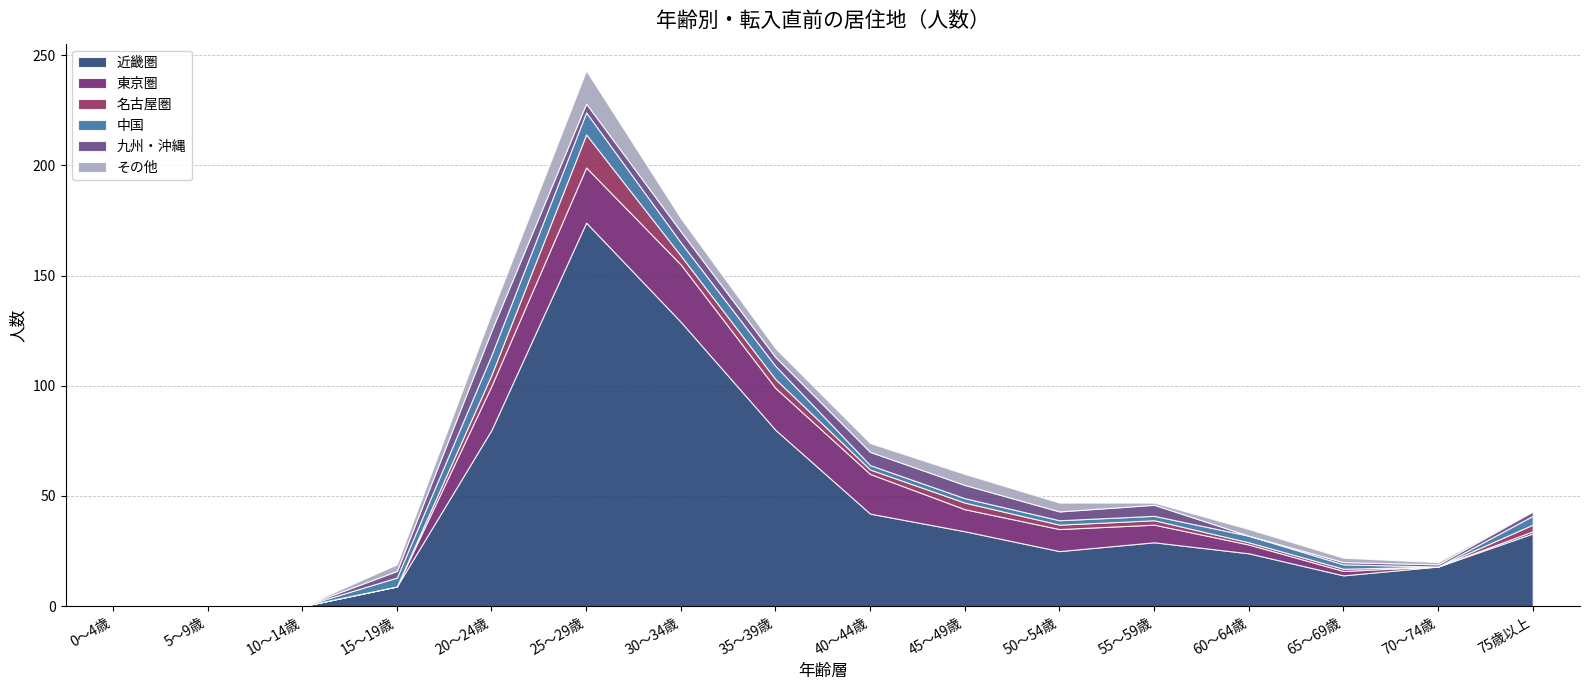

How many intersections are there between 九州・沖縄 and 名古屋圏?

4